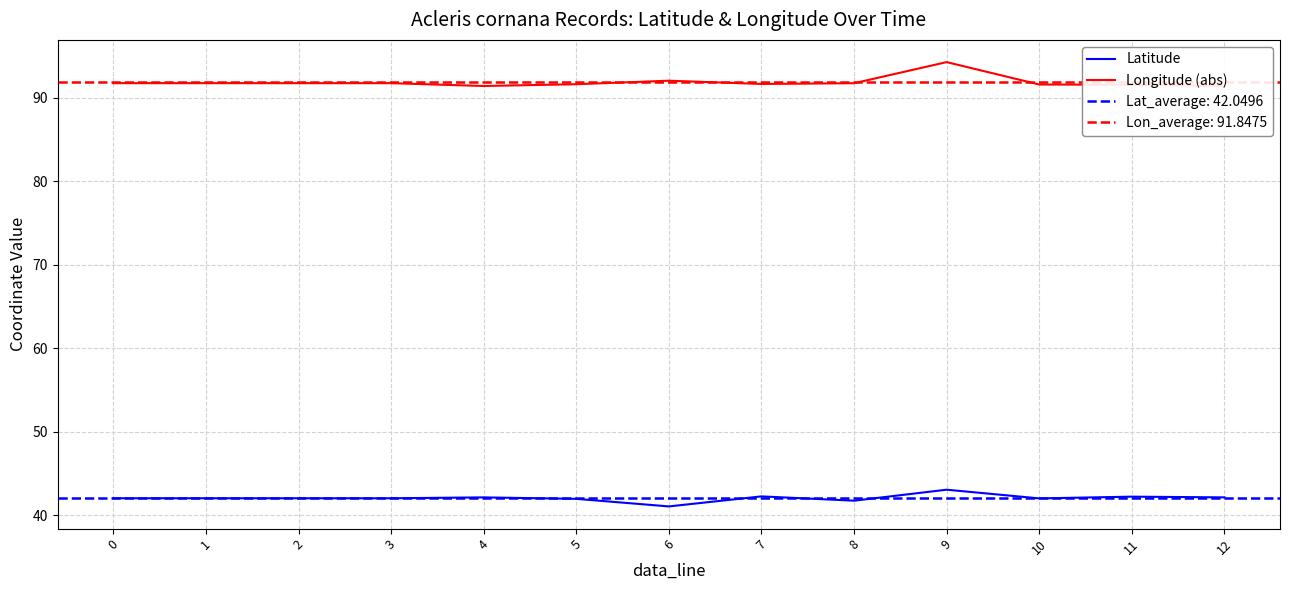

Rank the categories by Longitude (abs) value from highest to lowest.

9, 6, 0, 1, 2, 3, 8, 7, 5, 10, 11, 4, 12